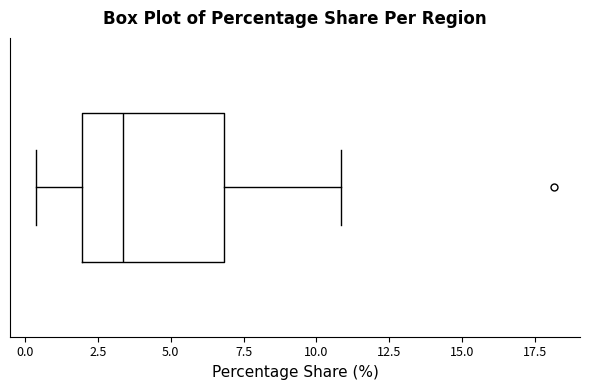

Read this box plot against the x-axis: the position of the median line, the range covered by the box, and the ends of both whiskers. The values are not printed on the chart, so give them approximately, as read against the axis.

median 3.5, box 2.0 to 7.0, whiskers 0.5 to 11.0